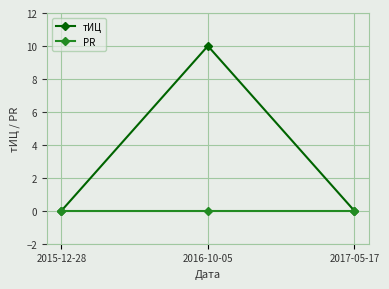

Reading left to right, extract all data points from this chart.

тИЦ: 0	10	0
PR: 0	0	0